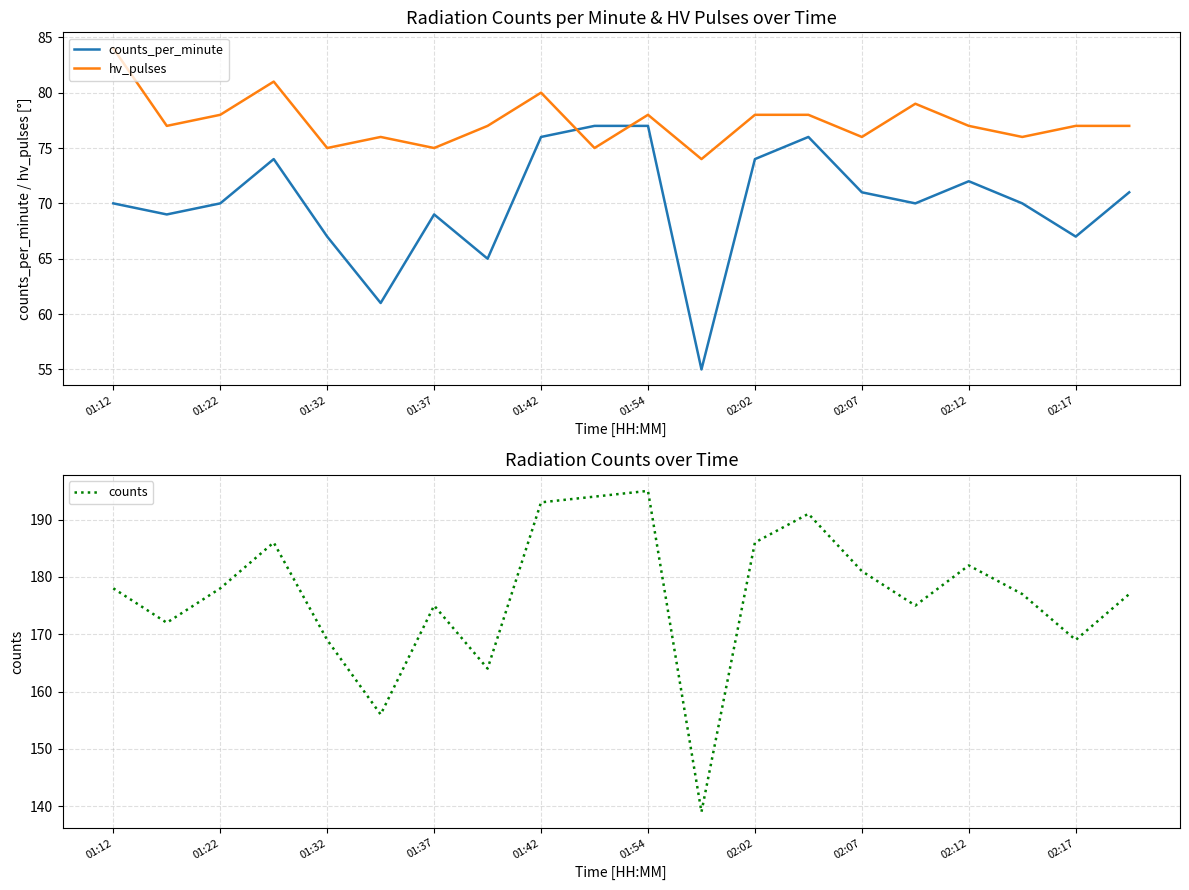

What is the value of the counts_per_minute point at the 17th from the left?

72